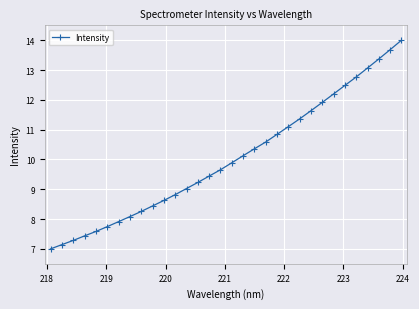

What is the maximum value shown in the chart?

14.0